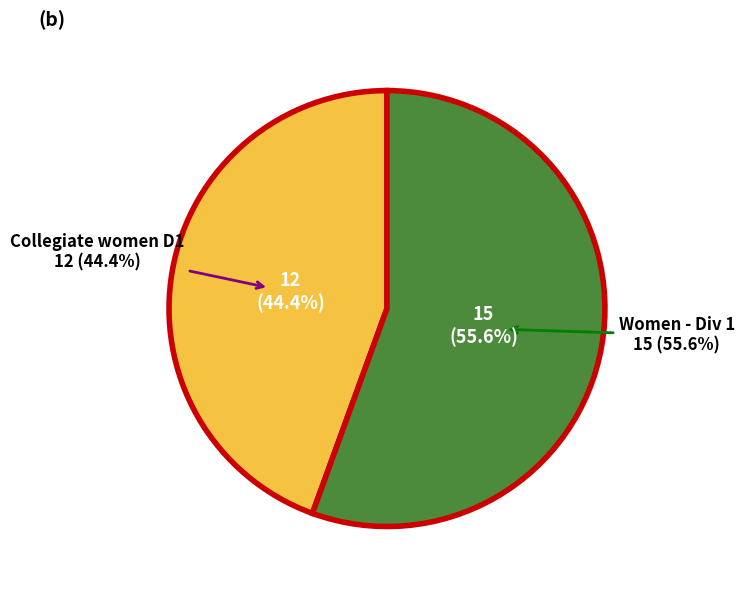

What is the change in value from Collegiate women D1 to Women - Div 1?

+3